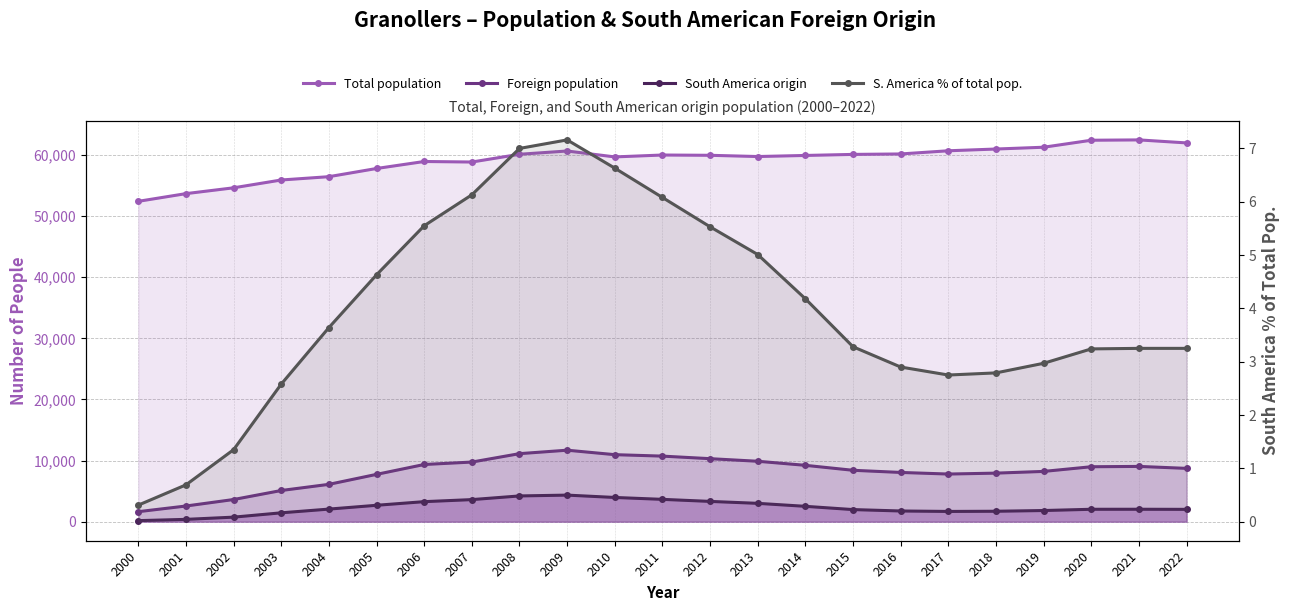

What are all the series names shown in the legend?

Total population, Foreign population, South America origin, S. America % of total pop.